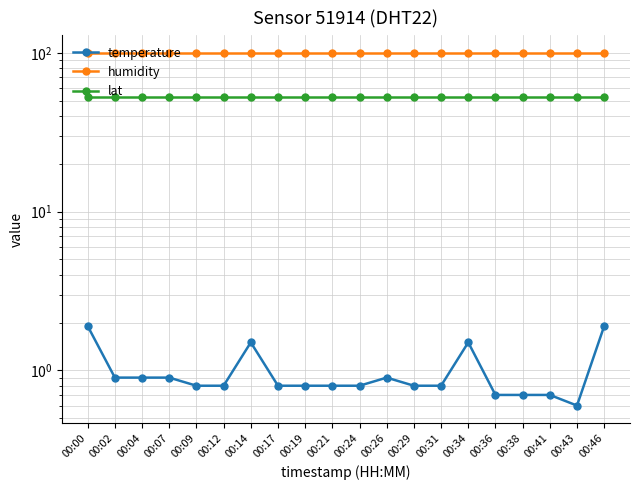

How many lines are shown in the chart?

3